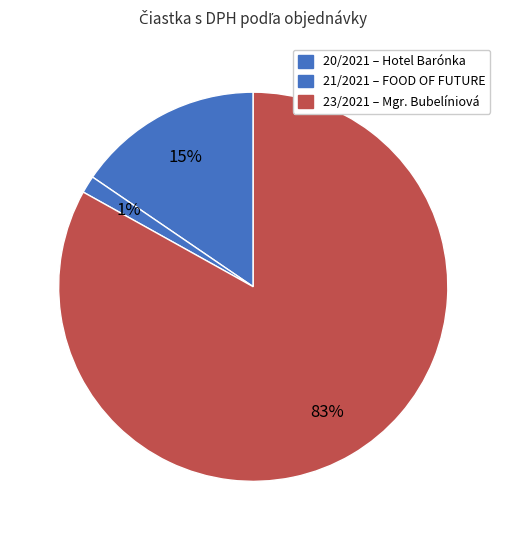

Between 21/2021 and 20/2021, which is larger?

20/2021